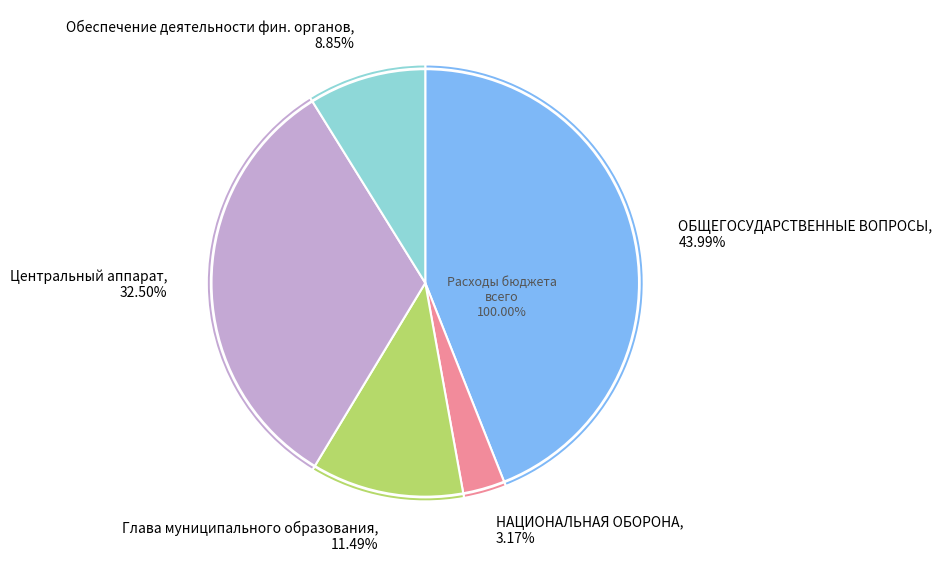

Does Функционирование Правительства account for over 50% of the chart?

No